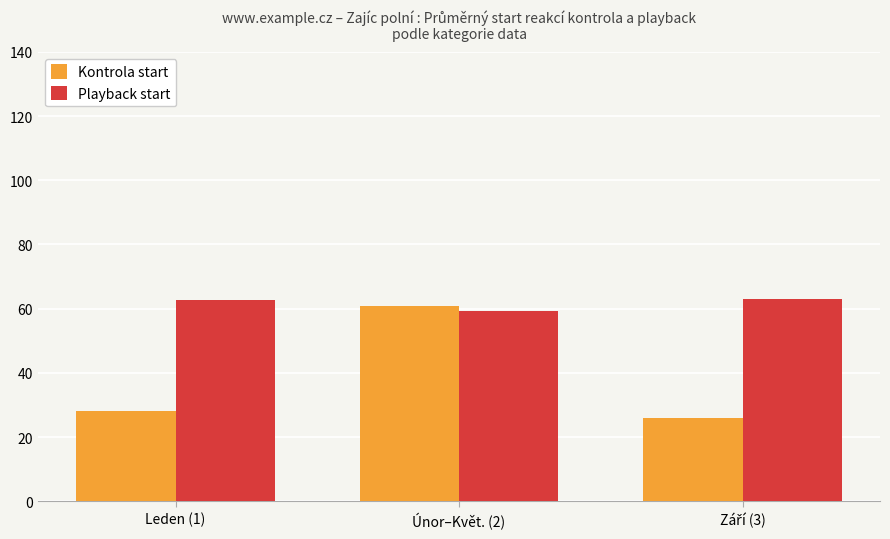

True or false: Kontrola start has a value of 22.5 at Únor–Květ. (2).

False